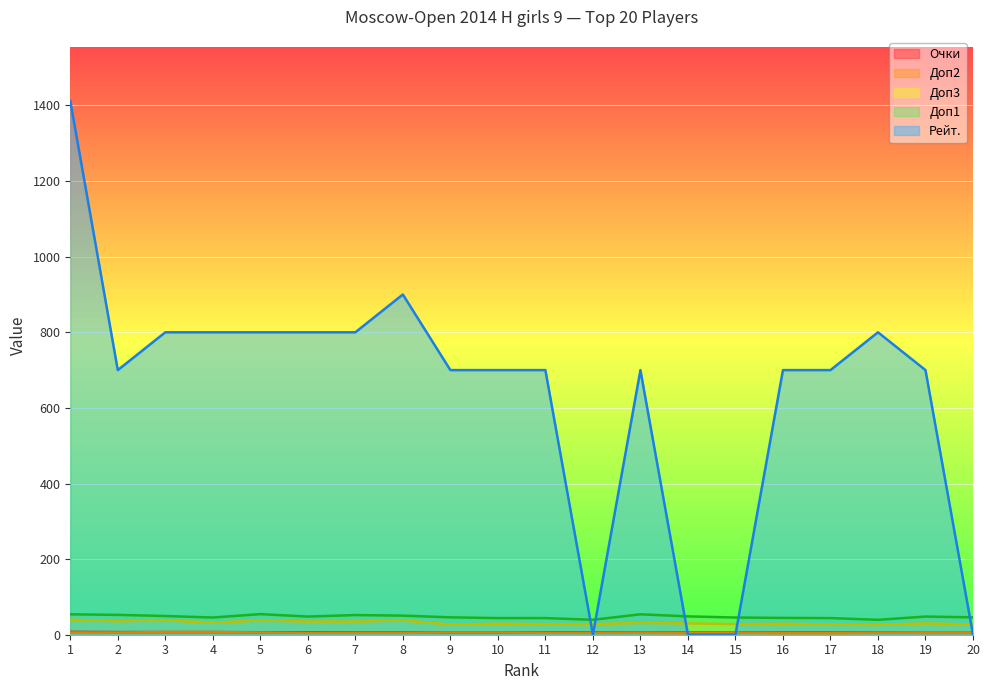

Between 2 and 4, which series saw the biggest shift?

Рейт.